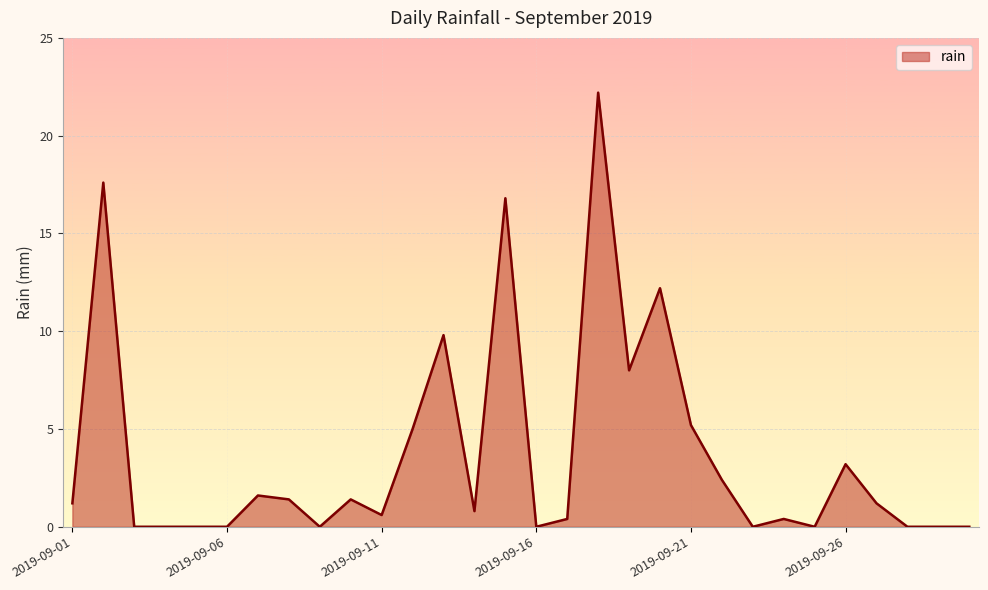

True or false: the data has more than 0 interior local peaks.

True